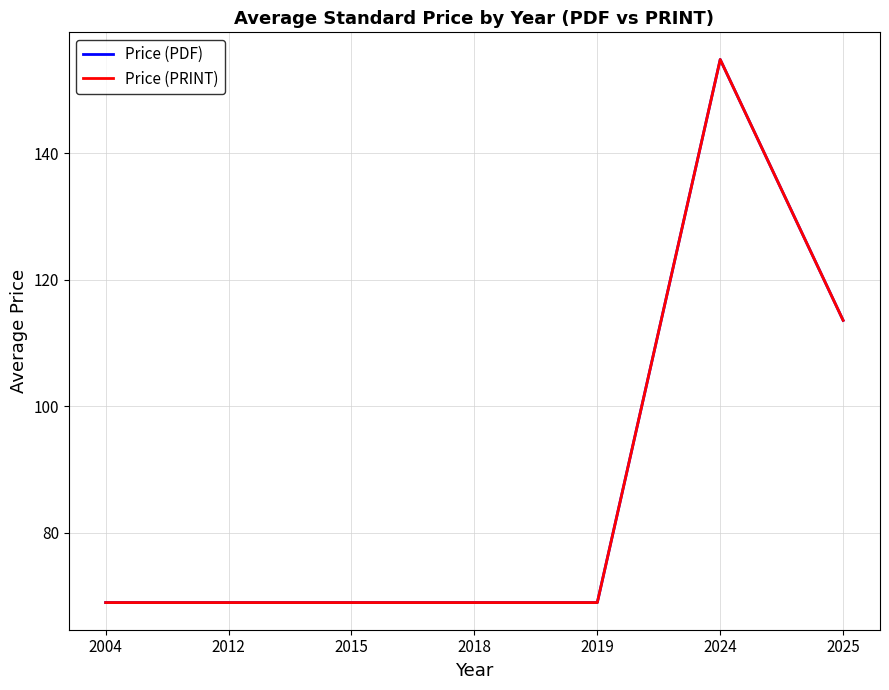

The Price (PDF) series shows 30.5 at 2015. True or false?

False